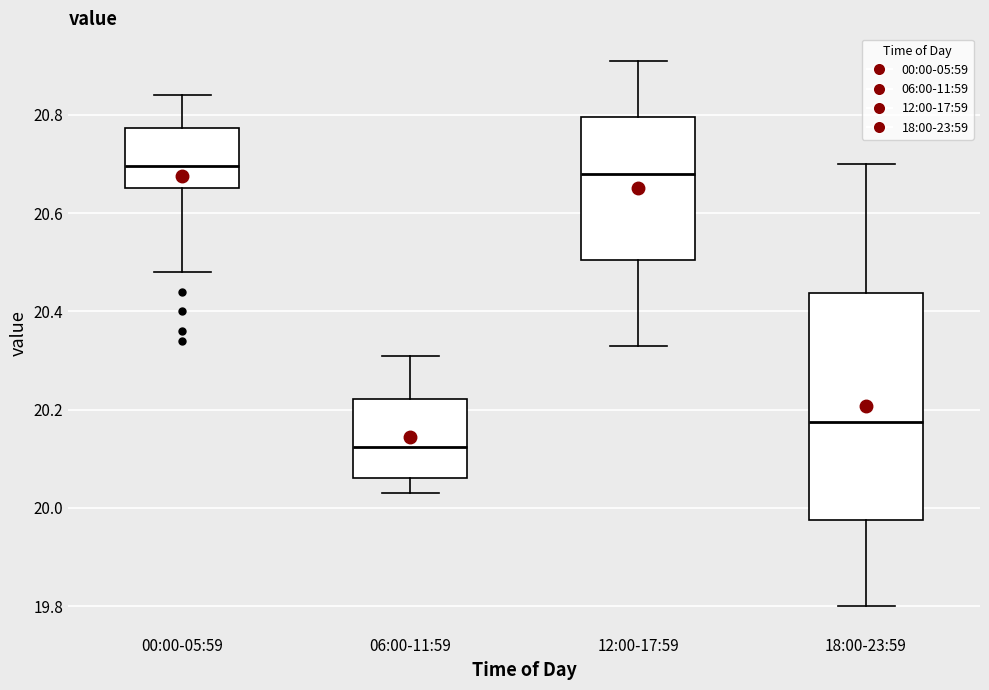

Reading left to right, read every box against the y-axis: the position of its median line, the range the box covers, and the ends of its whiskers. The values are not printed on the chart, so give them approximately, as read against the axis.

00:00-05:59: median 20.70, box 20.66 to 20.78, whiskers 20.48 to 20.84
06:00-11:59: median 20.12, box 20.06 to 20.22, whiskers 20.04 to 20.32
12:00-17:59: median 20.68, box 20.50 to 20.80, whiskers 20.34 to 20.92
18:00-23:59: median 20.18, box 19.98 to 20.44, whiskers 19.80 to 20.70